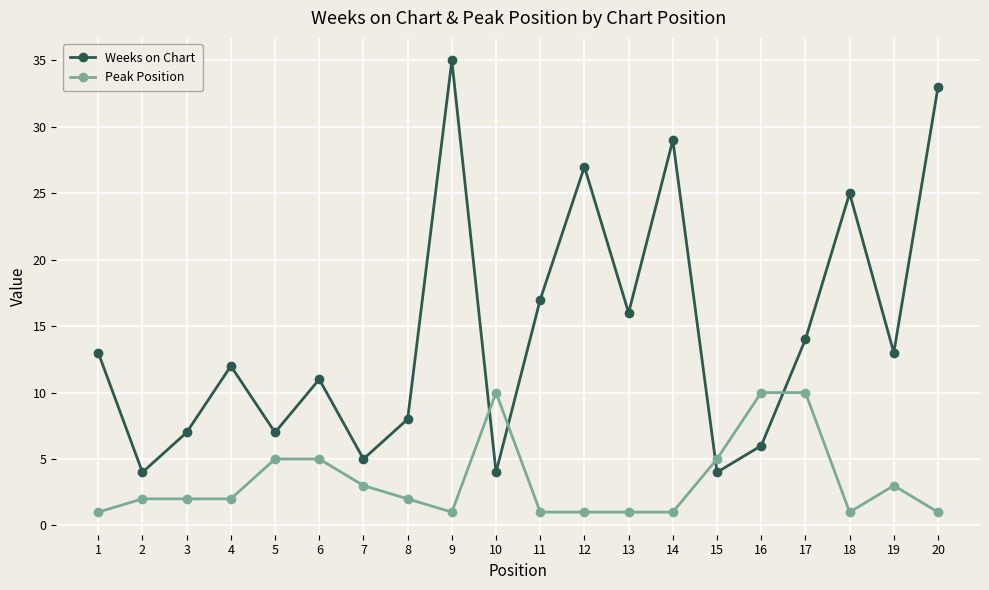

Reading left to right, transcribe all the data shown in this chart.

Weeks on Chart: 1=13	2=4	3=7	4=12	5=7	6=11	7=5	8=8	9=35	10=4	11=17	12=27	13=16	14=29	15=4	16=6	17=14	18=25	19=13	20=33
Peak Position: 1=1	2=2	3=2	4=2	5=5	6=5	7=3	8=2	9=1	10=10	11=1	12=1	13=1	14=1	15=5	16=10	17=10	18=1	19=3	20=1